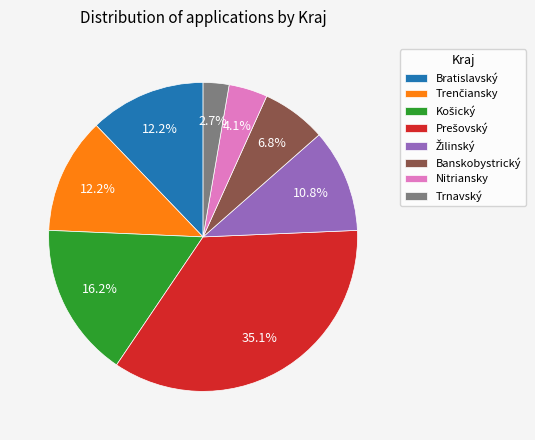

Count the number of slices in the pie.

8